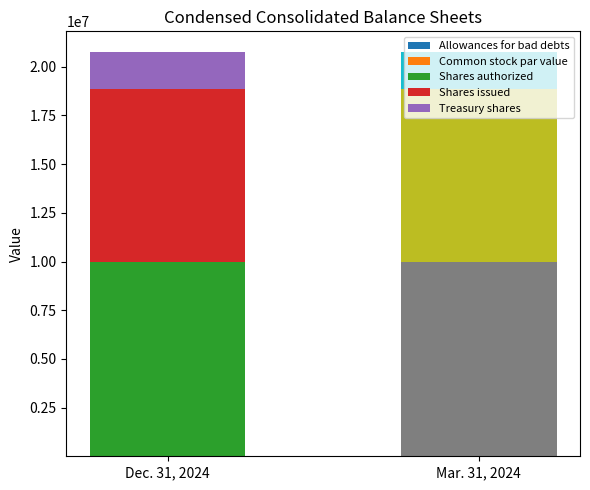

What is the difference between the maximum and second lowest values in the Dec. 31, 2024 series?

9999855